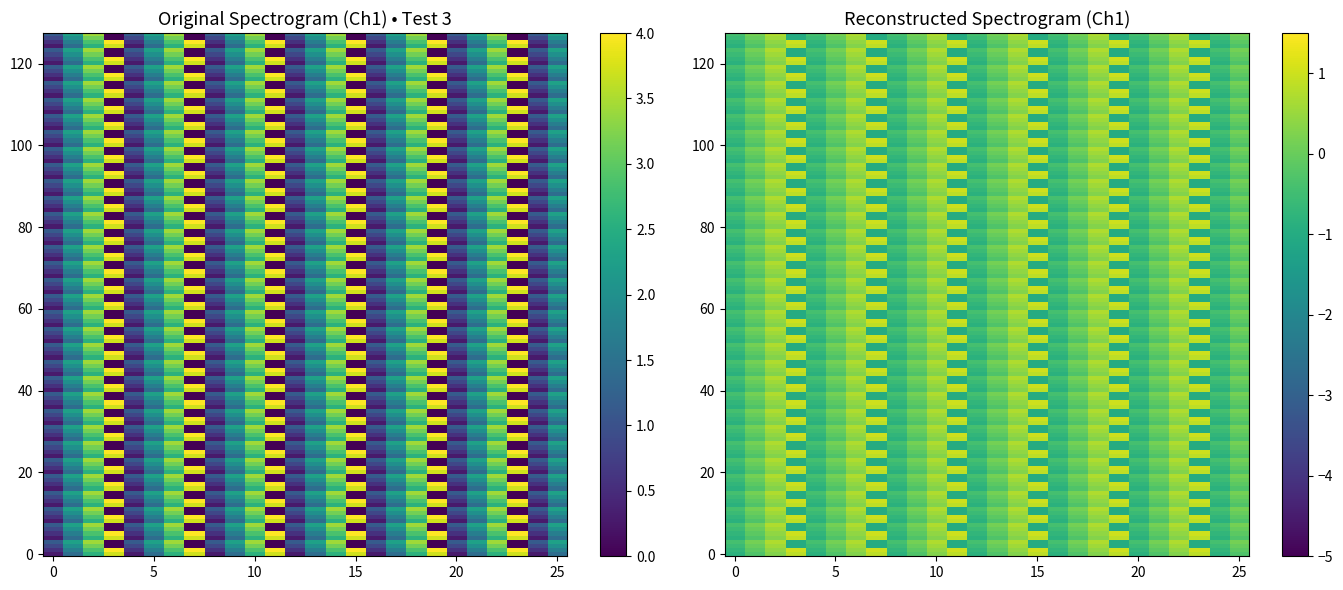

Which label corresponds to the largest value in the chart?

4